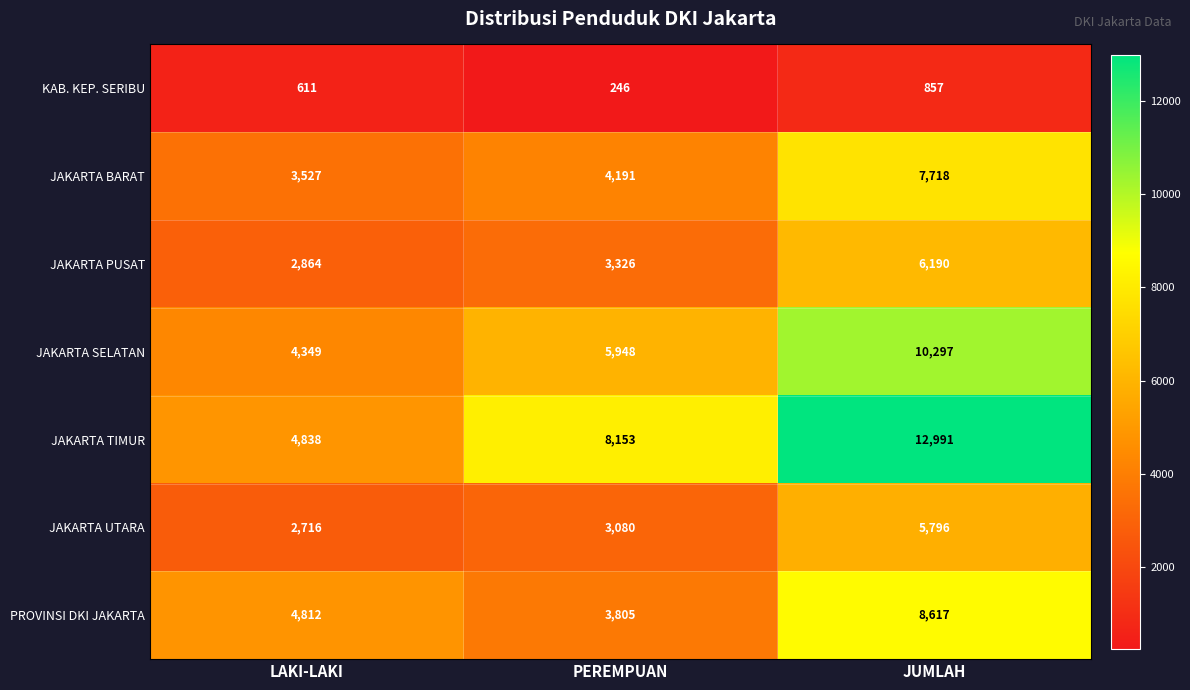

List the series in order of their peak value, highest first.

JAKARTA TIMUR, JAKARTA SELATAN, PROVINSI DKI JAKARTA, JAKARTA BARAT, JAKARTA PUSAT, JAKARTA UTARA, KAB. KEP. SERIBU